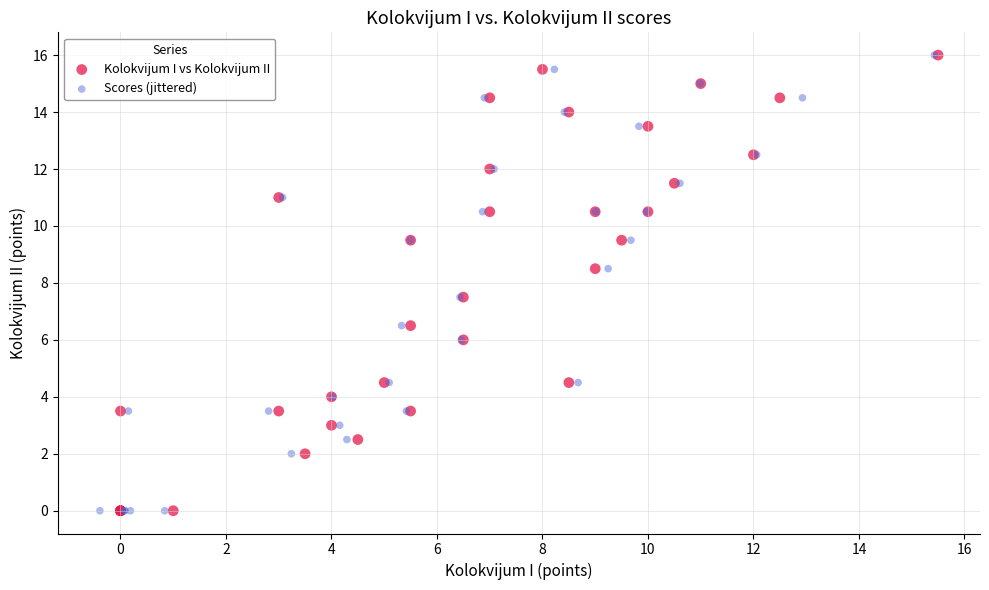

What are all the series names shown in the legend?

Kolokvijum I vs Kolokvijum II, Scores (jittered)